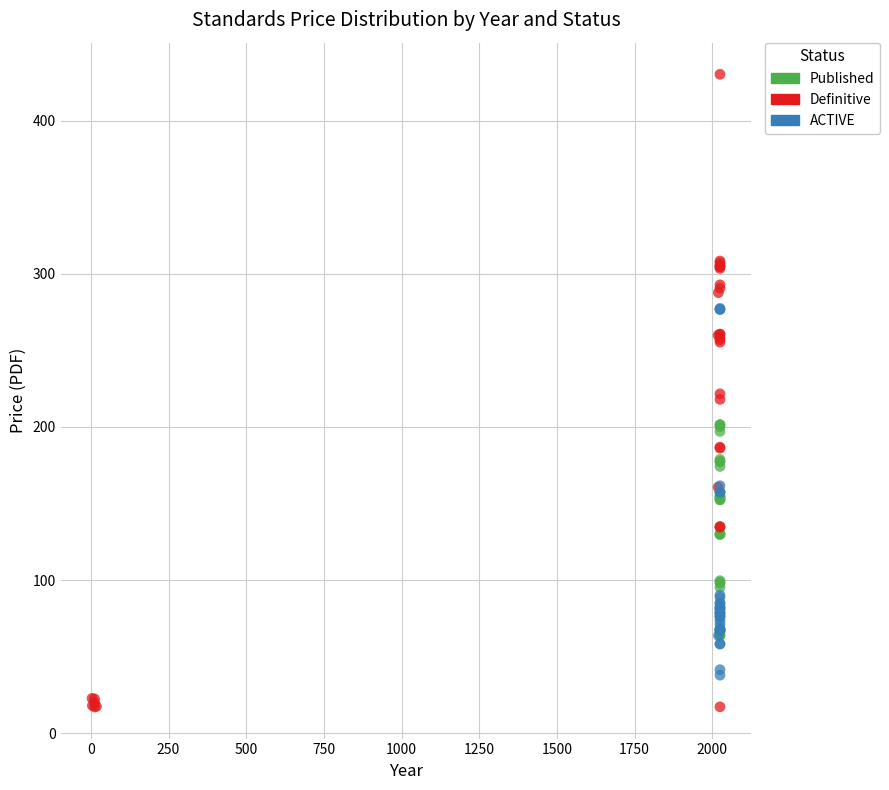

What are all the series names shown in the legend?

Published, Definitive, ACTIVE